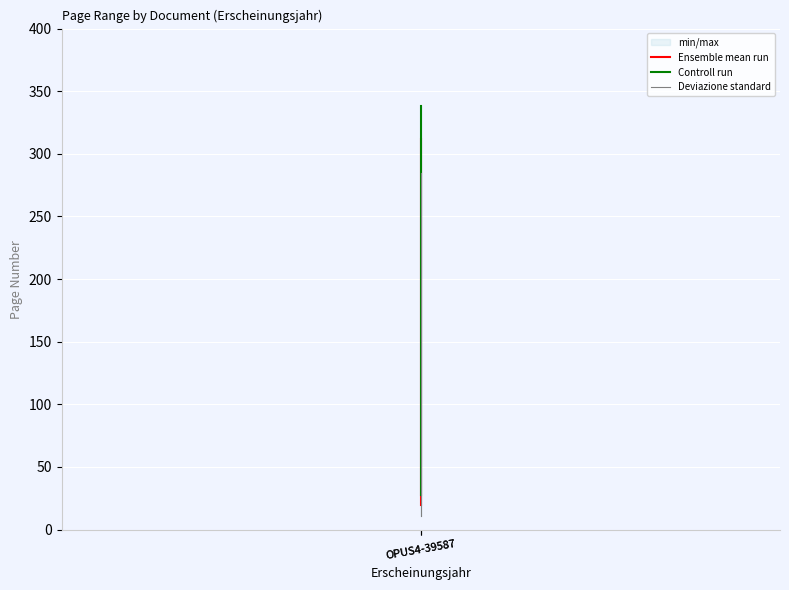

The Controll run series shows 338.0 at OPUS4-39587. True or false?

True